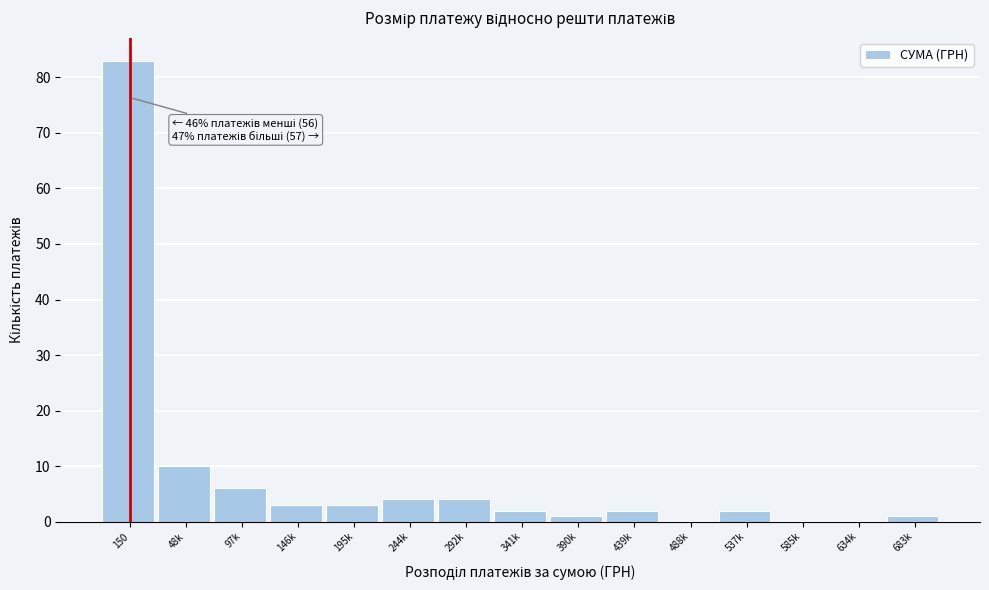

Reading left to right, list all the values displayed in this chart.

150=83	48k=10	97k=6	146k=3	195k=3	244k=4	292k=4	341k=2	390k=1	439k=2	488k=0	537k=2	585k=0	634k=0	683k=1